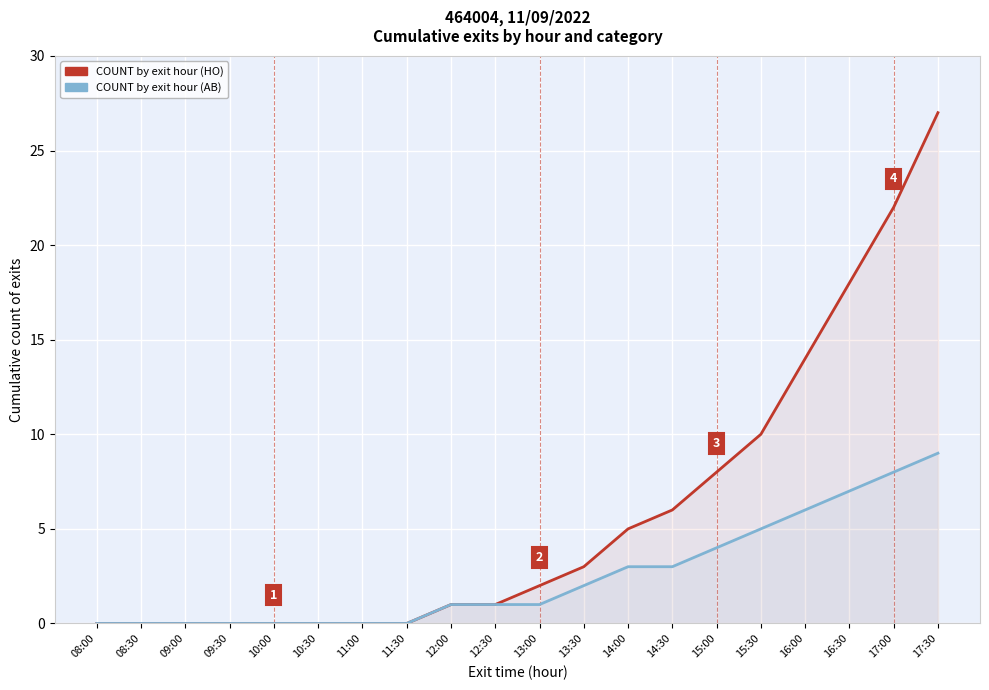

Rank the series by their maximum value, from highest to lowest.

COUNT by exit hour (HO), COUNT by exit hour (AB)